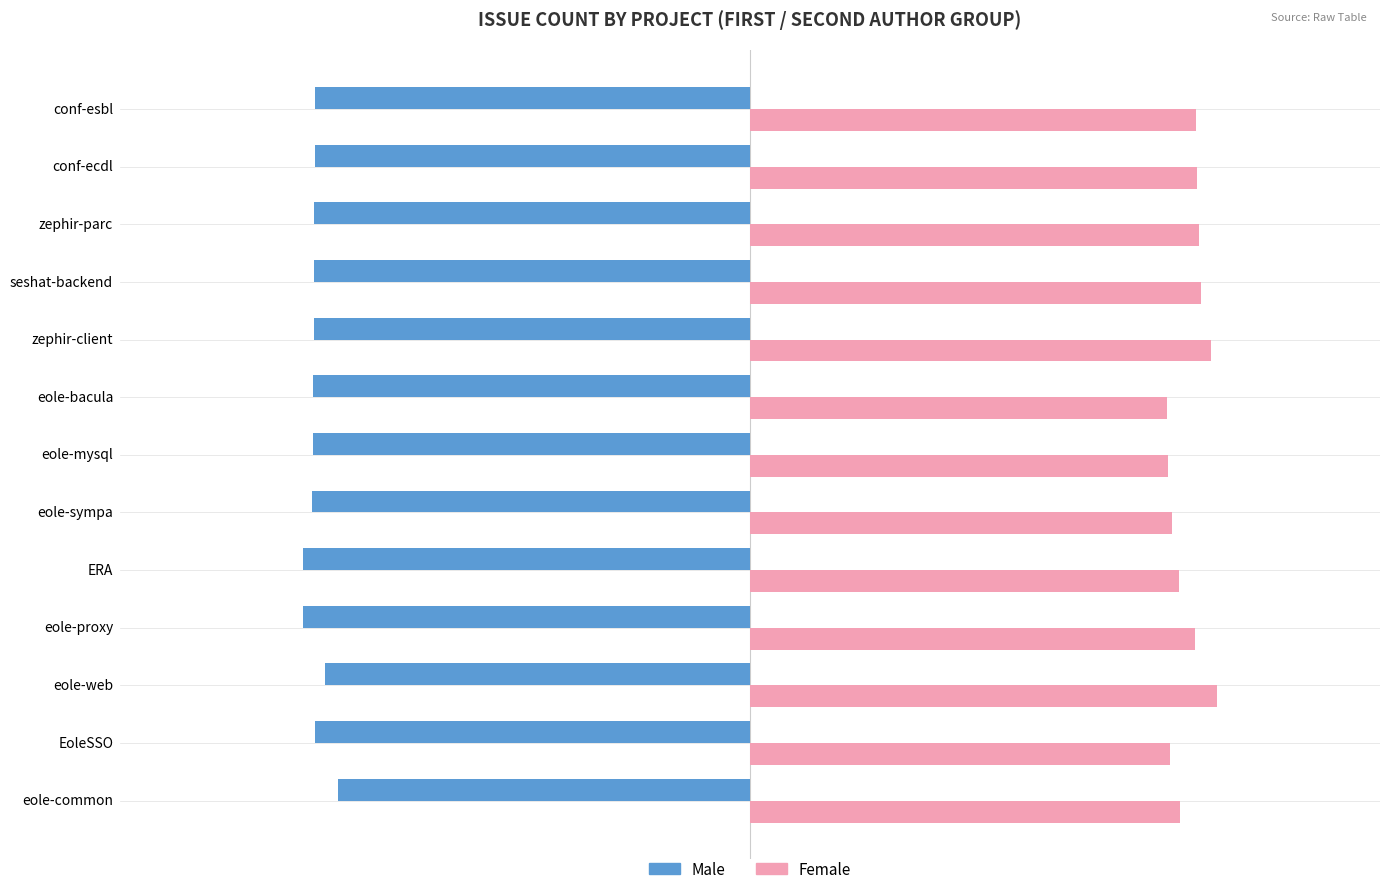

Which series has the largest range (max minus min)?

Female